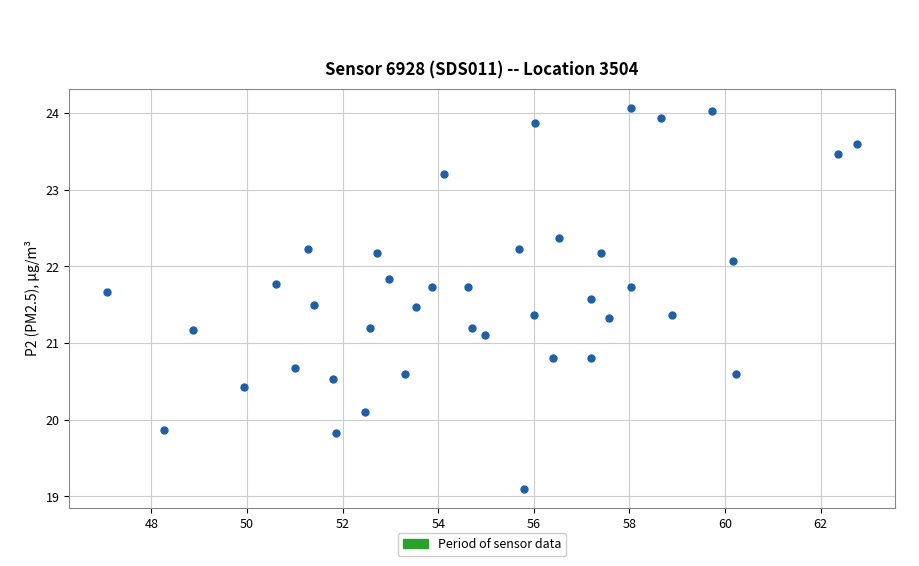

What is the range of Y values (max minus min)?

5.0